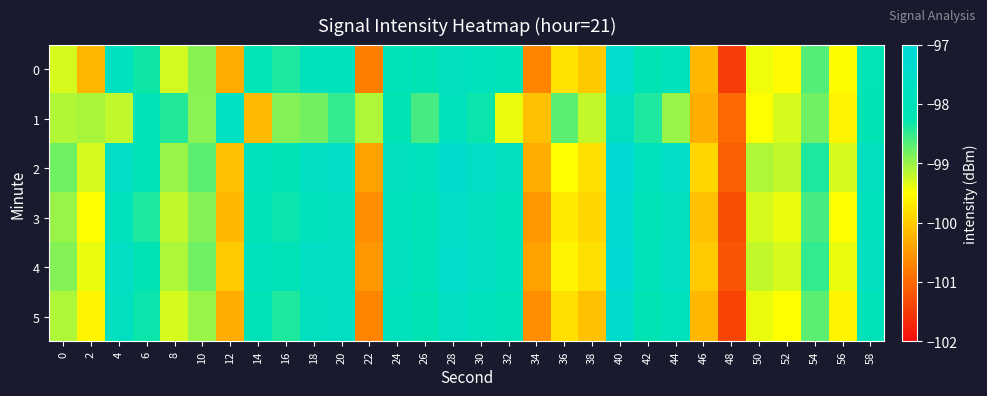

Reading right to left, transcribe all the data shown in this chart.

0: 58=-98.1	56=-99.5	54=-98.7	52=-99.5	50=-99.4	48=-101.5	46=-100.2	44=-97.9	42=-98.2	40=-97.4	38=-100.0	36=-99.8	34=-100.7	32=-98.0	30=-97.9	28=-97.8	26=-98.2	24=-98.0	22=-100.8	20=-97.9	18=-97.9	16=-98.4	14=-98.2	12=-100.3	10=-98.9	8=-99.3	6=-98.3	4=-97.8	2=-100.2	0=-99.3
1: 58=-98.2	56=-99.6	54=-98.8	52=-99.3	50=-99.5	48=-101.0	46=-100.3	44=-99.0	42=-98.4	40=-97.8	38=-99.2	36=-98.7	34=-100.1	32=-99.4	30=-98.3	28=-97.9	26=-98.6	24=-98.2	22=-99.1	20=-98.5	18=-98.8	16=-98.9	14=-100.2	12=-97.7	10=-98.9	8=-98.4	6=-98.0	4=-99.2	2=-99.1	0=-99.1
2: 58=-97.8	56=-99.3	54=-98.4	52=-99.2	50=-99.1	48=-101.1	46=-99.9	44=-97.6	42=-97.9	40=-97.1	38=-99.8	36=-99.5	34=-100.3	32=-97.8	30=-97.6	28=-97.4	26=-97.9	24=-97.8	22=-100.4	20=-97.6	18=-97.7	16=-98.2	14=-97.9	12=-100.1	10=-98.7	8=-99.0	6=-98.1	4=-97.6	2=-99.3	0=-98.8
3: 58=-97.9	56=-99.5	54=-98.6	52=-99.4	50=-99.3	48=-101.3	46=-100.1	44=-97.8	42=-98.1	40=-97.3	38=-99.9	36=-99.7	34=-100.5	32=-98.0	30=-97.8	28=-97.6	26=-98.1	24=-97.9	22=-100.6	20=-97.8	18=-97.9	16=-98.3	14=-98.1	12=-100.2	10=-98.9	8=-99.2	6=-98.4	4=-97.9	2=-99.5	0=-99.0
4: 58=-97.8	56=-99.4	54=-98.5	52=-99.3	50=-99.2	48=-101.2	46=-100.0	44=-97.7	42=-98.0	40=-97.2	38=-99.8	36=-99.6	34=-100.4	32=-97.9	30=-97.7	28=-97.5	26=-98.0	24=-97.8	22=-100.5	20=-97.7	18=-97.7	16=-98.1	14=-97.9	12=-100.0	10=-98.8	8=-99.1	6=-98.2	4=-97.7	2=-99.4	0=-98.9
5: 58=-98.0	56=-99.6	54=-98.7	52=-99.5	50=-99.4	48=-101.4	46=-100.2	44=-97.9	42=-98.2	40=-97.4	38=-100.1	36=-99.8	34=-100.6	32=-98.1	30=-97.9	28=-97.7	26=-98.2	24=-97.9	22=-100.7	20=-97.7	18=-97.8	16=-98.4	14=-98.1	12=-100.3	10=-99.0	8=-99.3	6=-98.3	4=-97.8	2=-99.6	0=-99.1